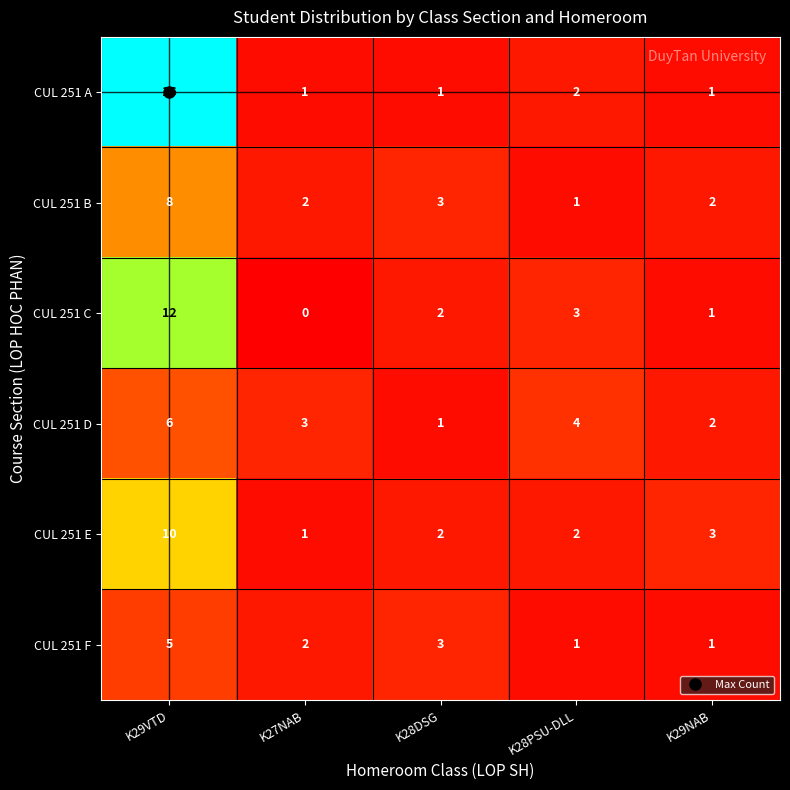

What is the average value of the CUL 251 D series?

3